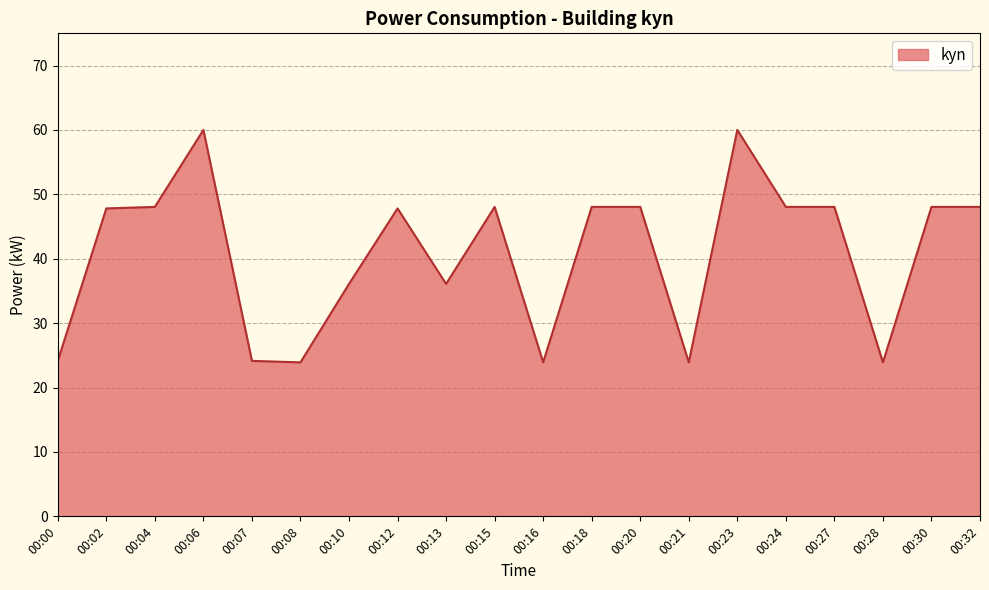

True or false: the data shows 15.8 at 00:28.

False